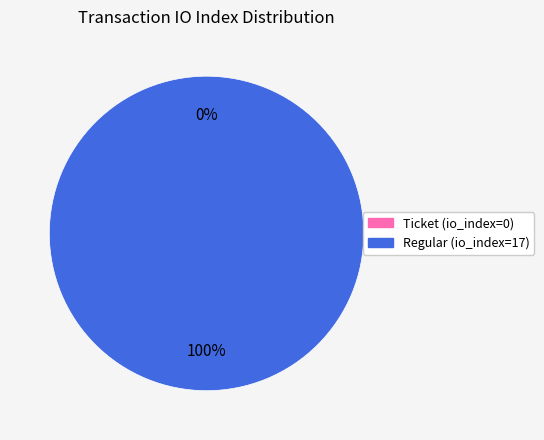

What percentage is the Regular (io_index=17) slice, to the nearest percent?

100%